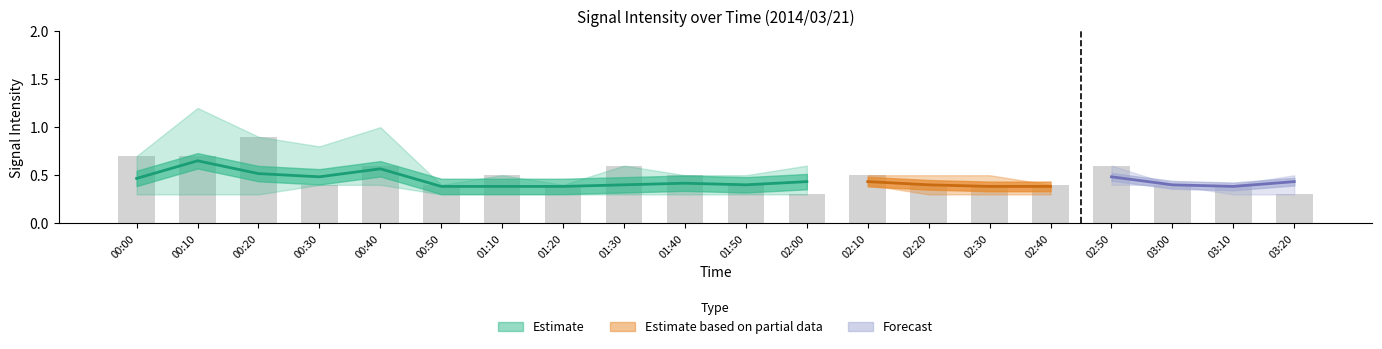

The value of 5.888 at 00:30 is 0.4. True or false?

True